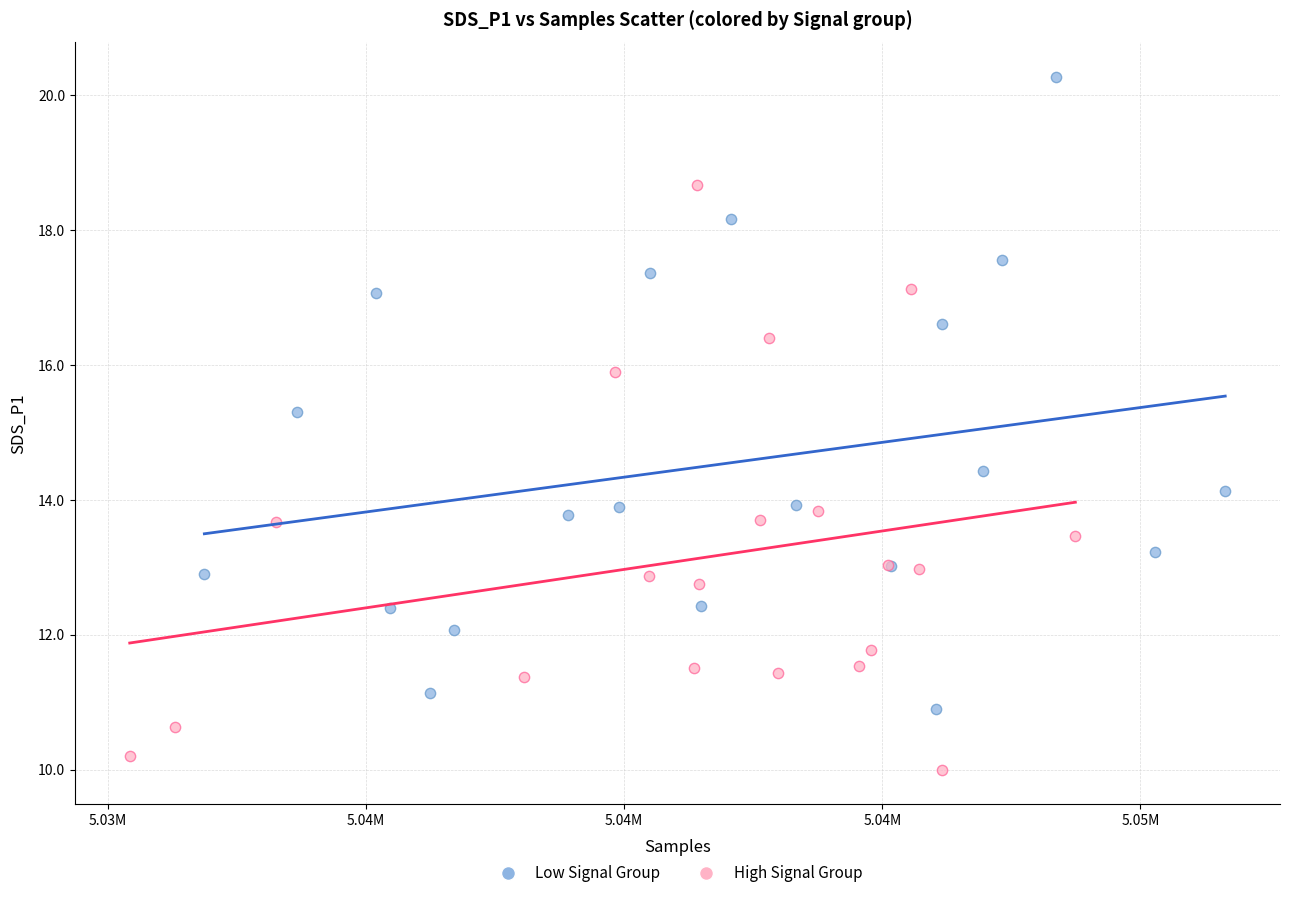

Which series reaches the maximum Y coordinate?

Low Signal Group